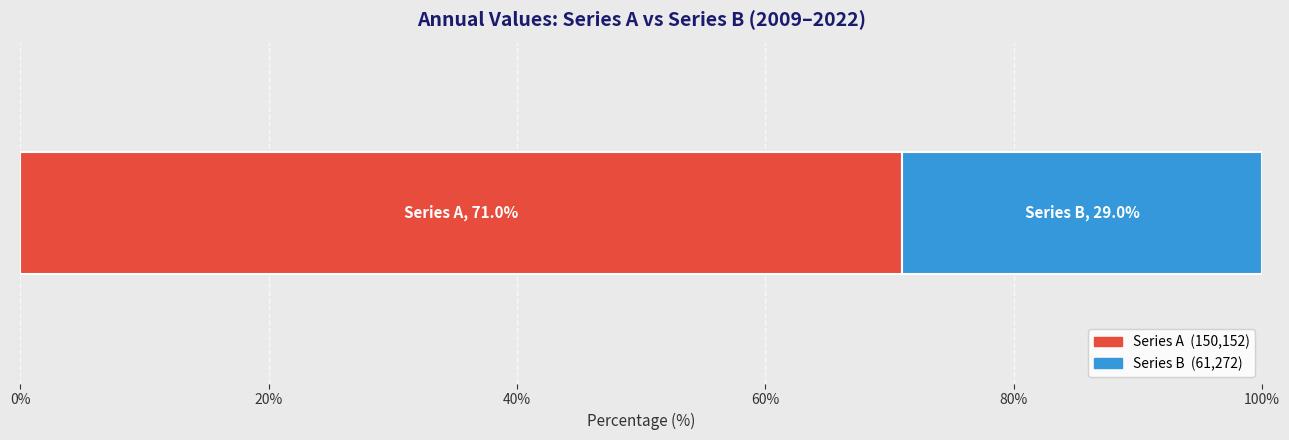

How many distinct data groups are displayed?

2